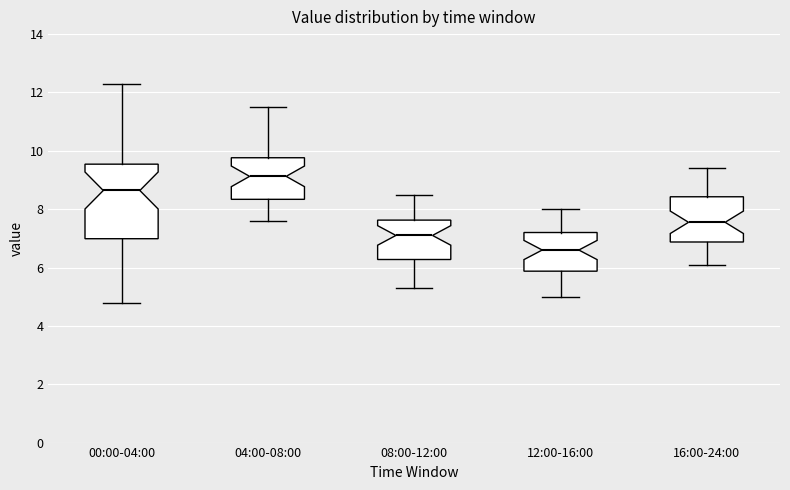

Which box has the highest median line?

04:00-08:00